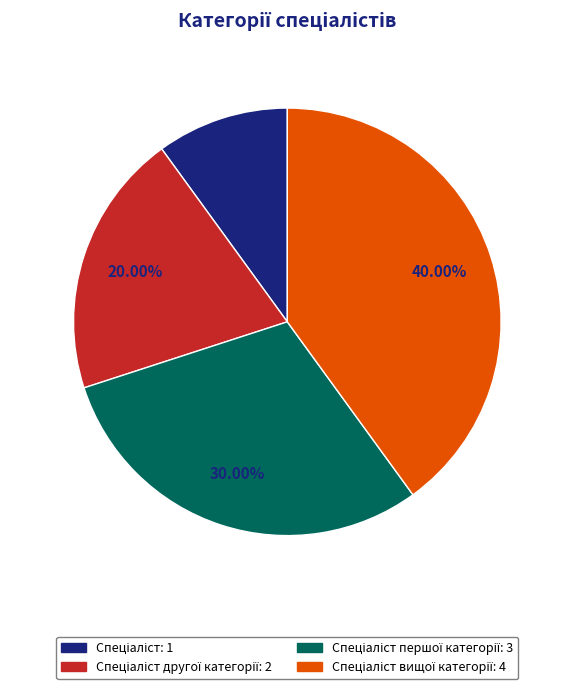

Is there any slice that represents more than half of the pie?

No